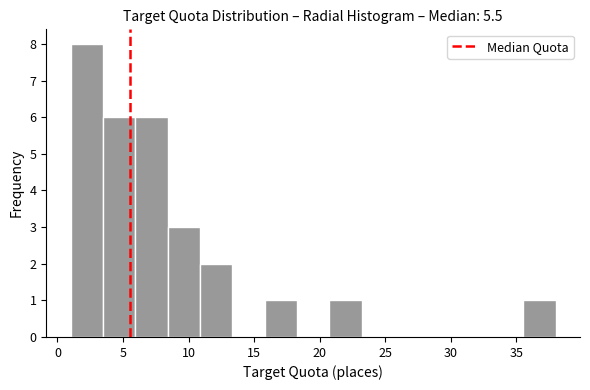

Reading left to right, transcribe this chart: for each bar, give the range it covers on the x-axis and its height. Neither the bar edges nor the heights are printed on the chart, so give them approximately, as read against the axes.

1.0 to 3.5: 8
3.5 to 6.0: 6
6.0 to 8.5: 6
8.5 to 11.0: 3
11.0 to 13.5: 2
13.5 to 16.0: 0
16.0 to 18.5: 1
18.5 to 20.5: 0
20.5 to 23.0: 1
23.0 to 25.5: 0
25.5 to 28.0: 0
28.0 to 30.5: 0
30.5 to 33.0: 0
33.0 to 35.5: 0
35.5 to 38.0: 1